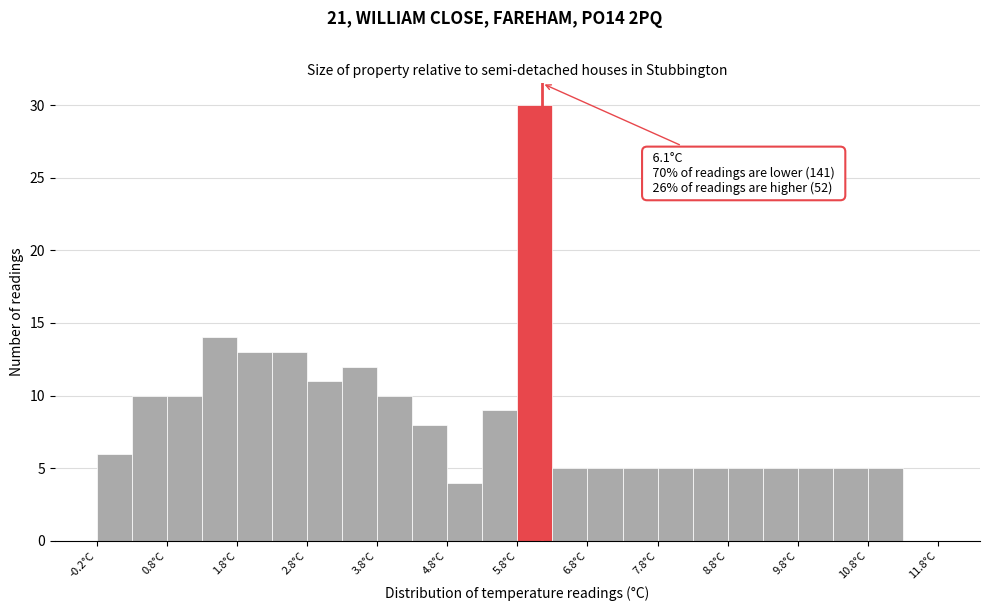

Which range on the x-axis has the tallest bar?

5.75 to 6.25